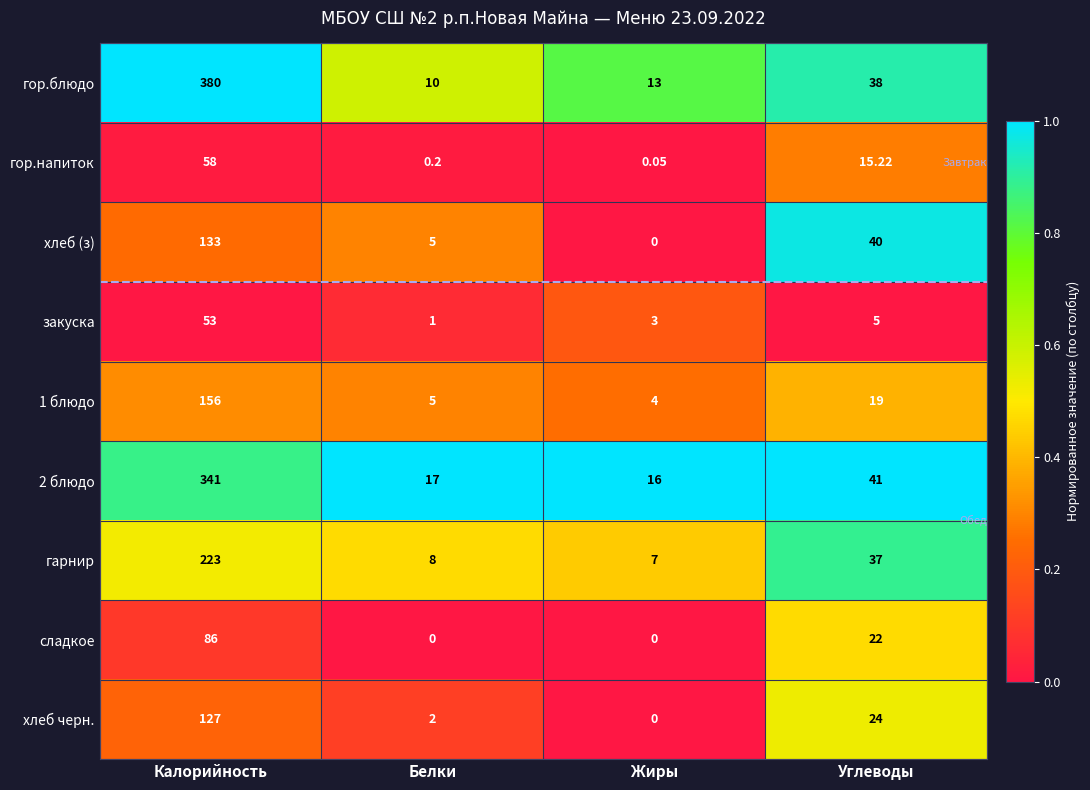

At which category does the chart reach its peak across all series?

Калорийность